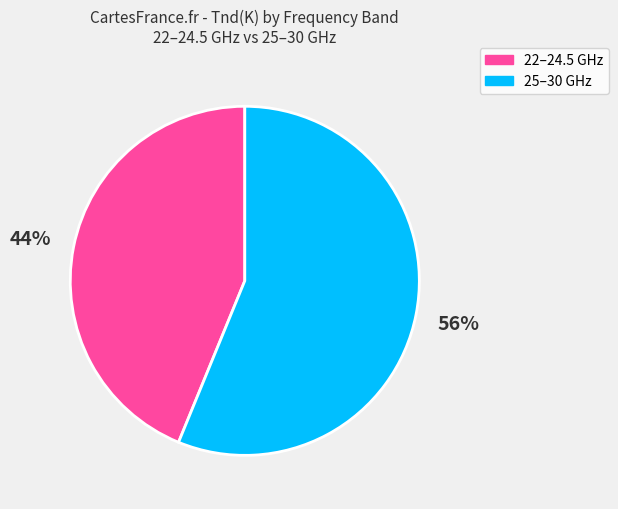

Is there a majority slice in this chart?

Yes